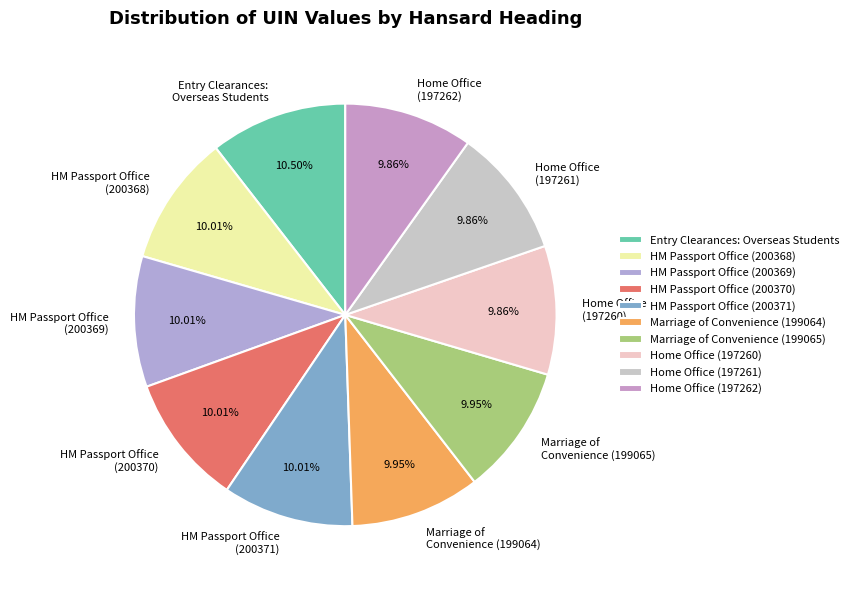

Approximately how many times larger is the value at Marriage of Convenience (199064) compared to HM Passport Office (200368)?

1.0